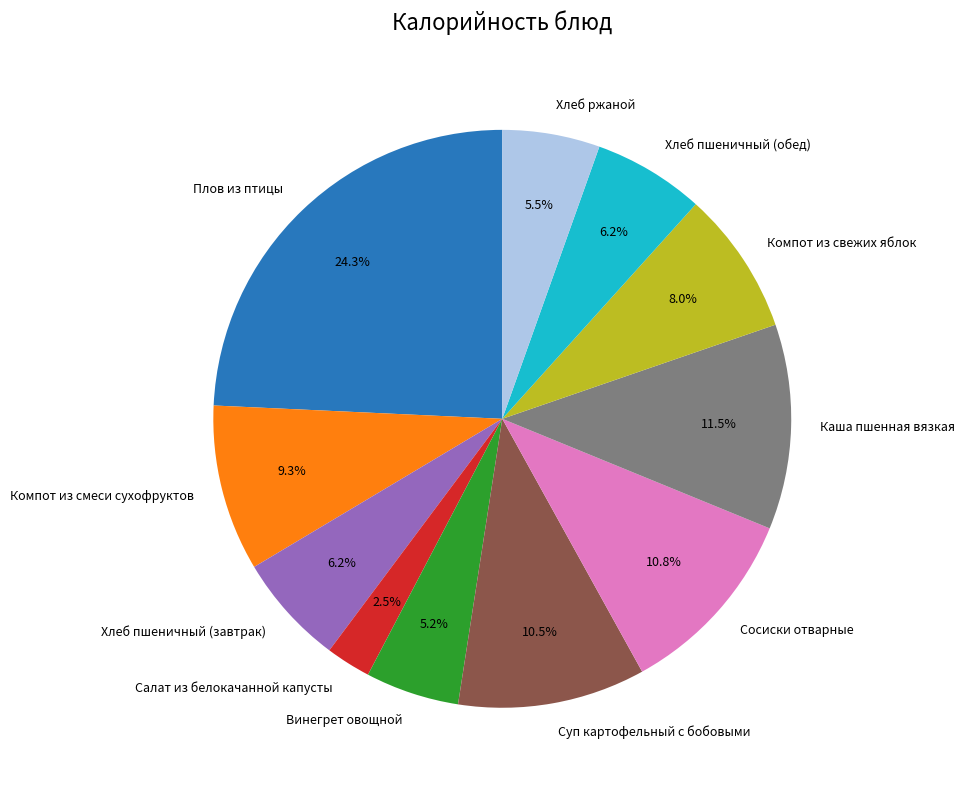

Between Винегрет овощной and Салат из белокачанной капусты, which is larger?

Винегрет овощной